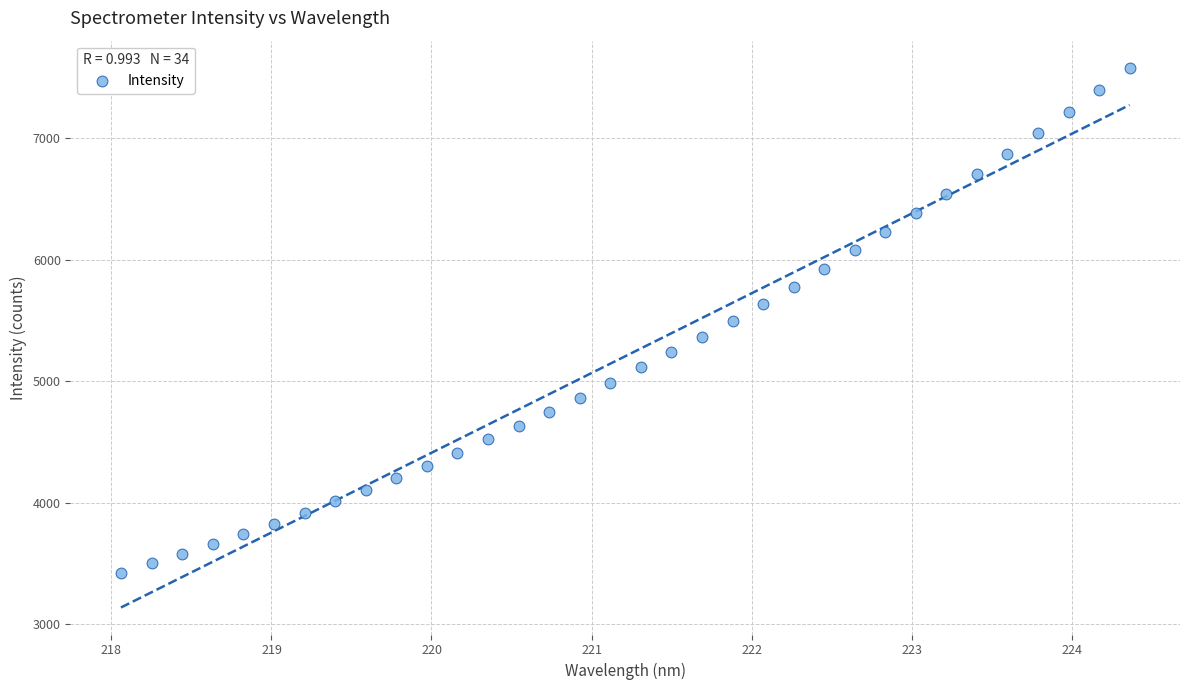

What is the range of X values (max minus min)?

6.3